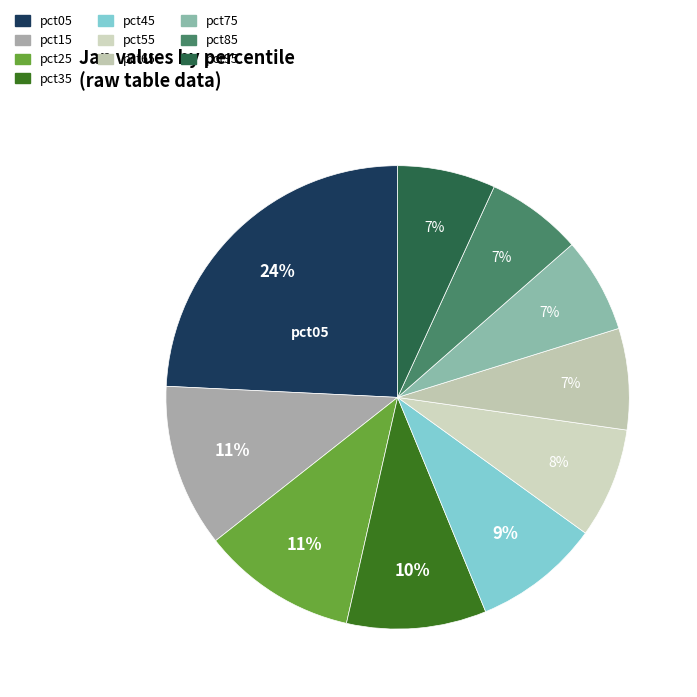

Is it true that pct85 is 7% of the pie?

True